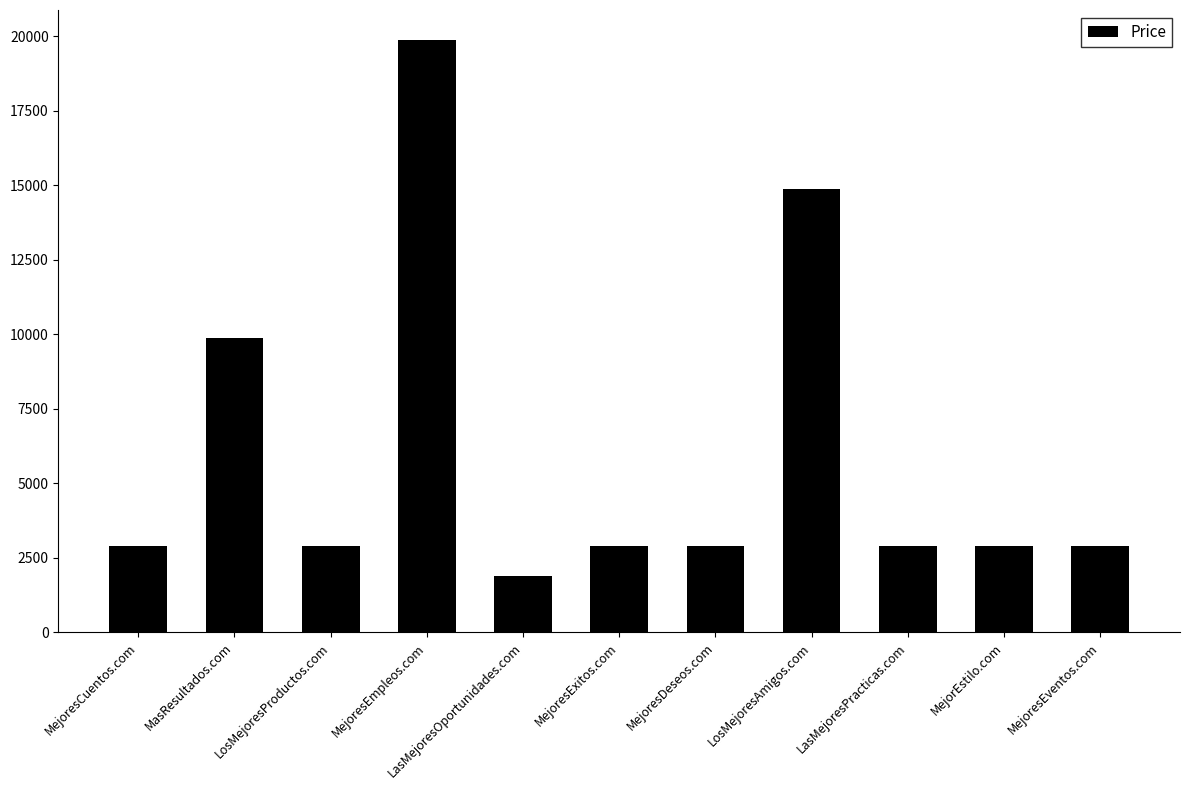

Is it true that the value at LosMejoresProductos.com is 730?

False